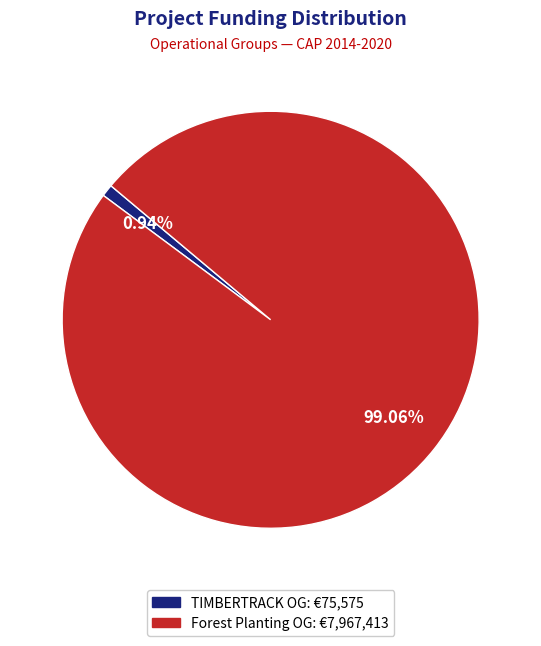

Does any single category account for the majority?

Yes